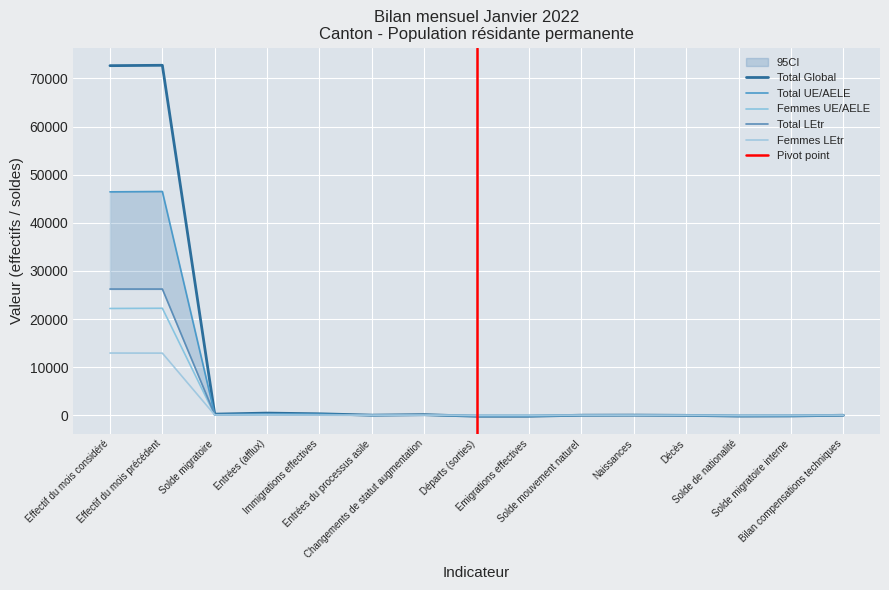

What is the lowest value of the Total Global series?

-205